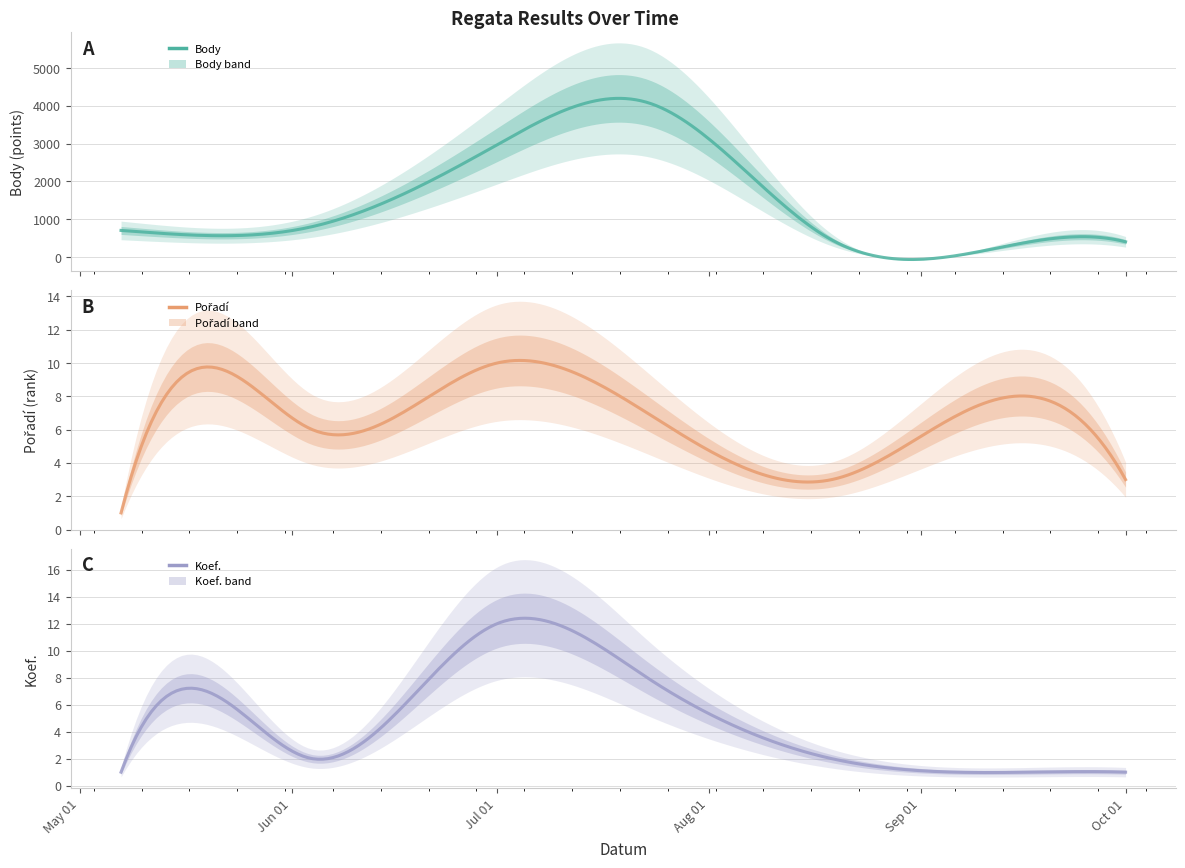

What is the spread (max minus min) of values at 2016-07-01?

2956